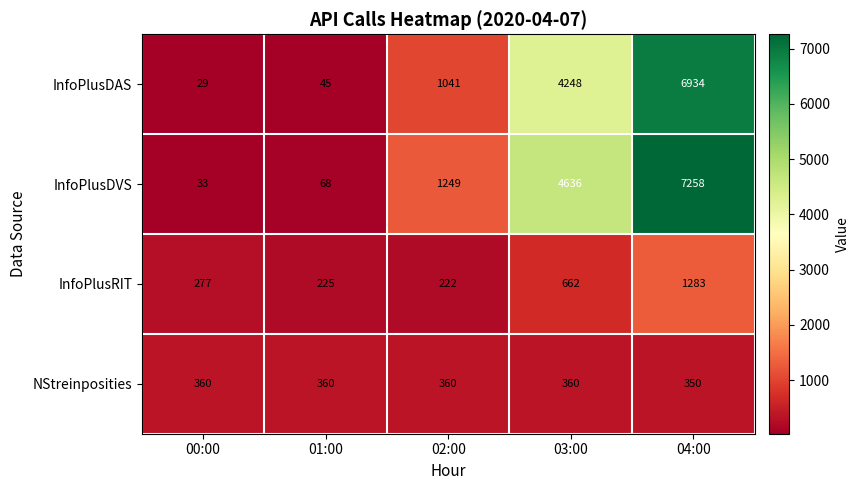

Rank the series by their maximum value, from lowest to highest.

NStreinposities, InfoPlusRIT, InfoPlusDAS, InfoPlusDVS